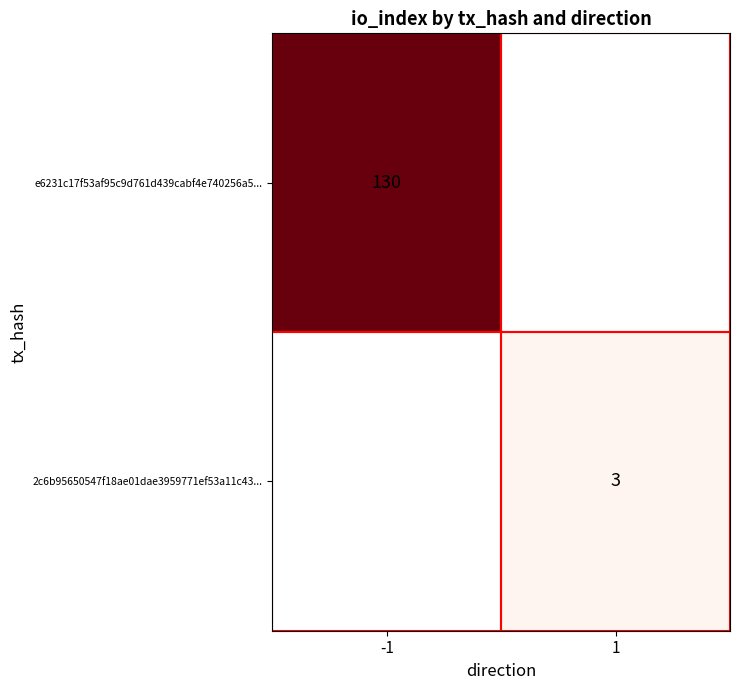

True or false: 2c6b95650547f18ae01dae3959771ef53a11c43... has a value of 3 at 1.

True